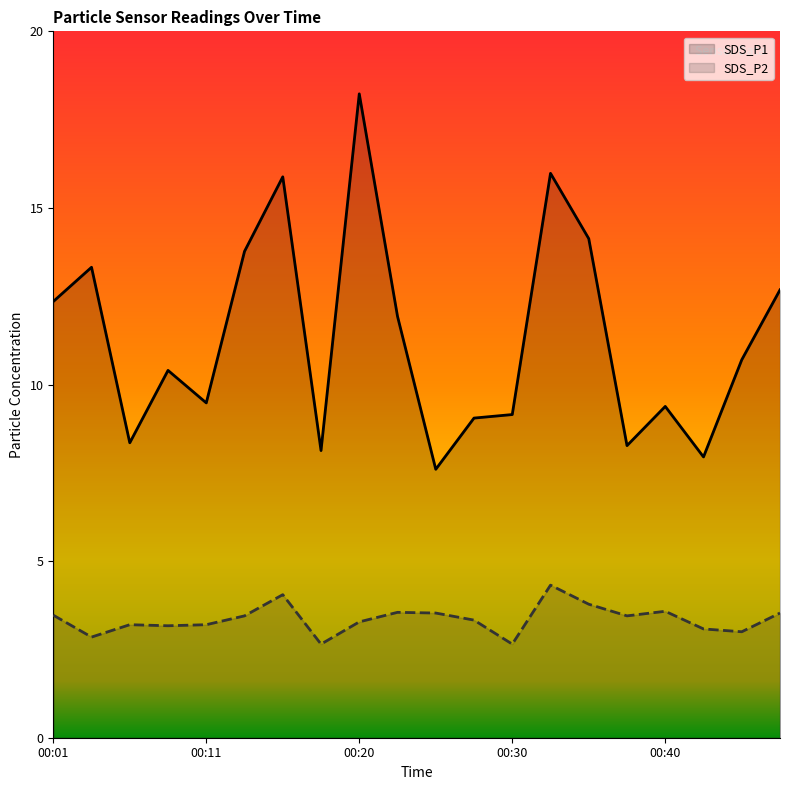

How many interior local peaks does the SDS_P2 series have?

5